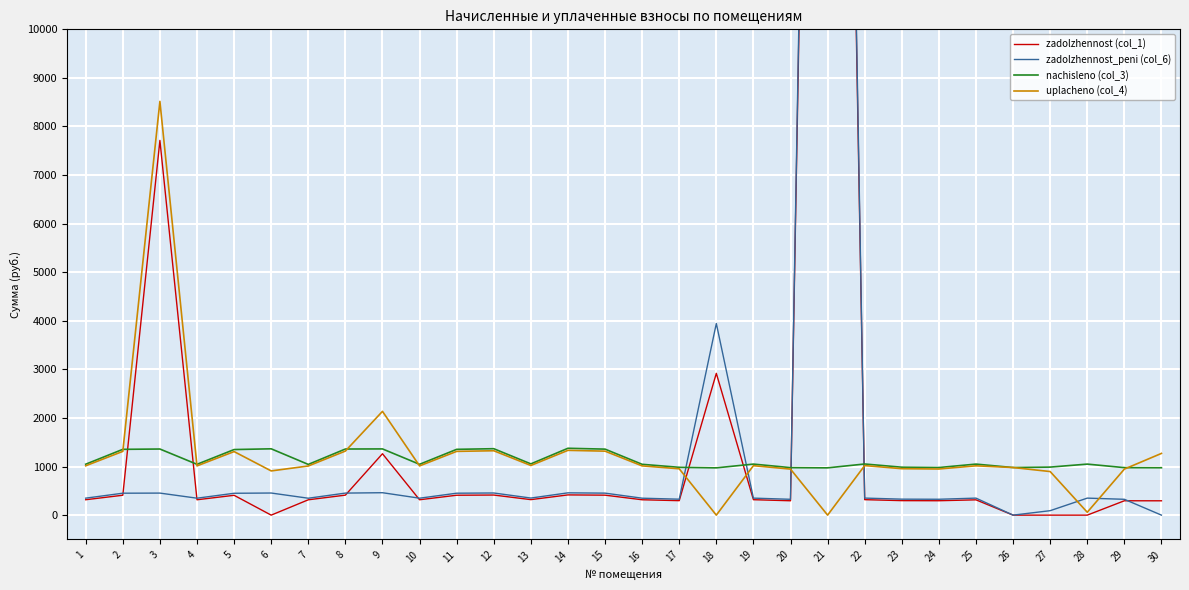

True or false: zadolzhennost_peni (col_6) has more than 2 interior local peaks.

True